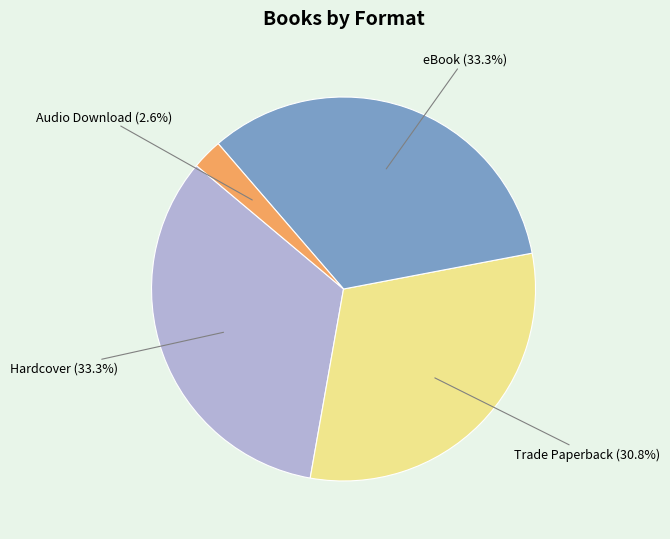

Is there any slice that represents more than half of the pie?

No